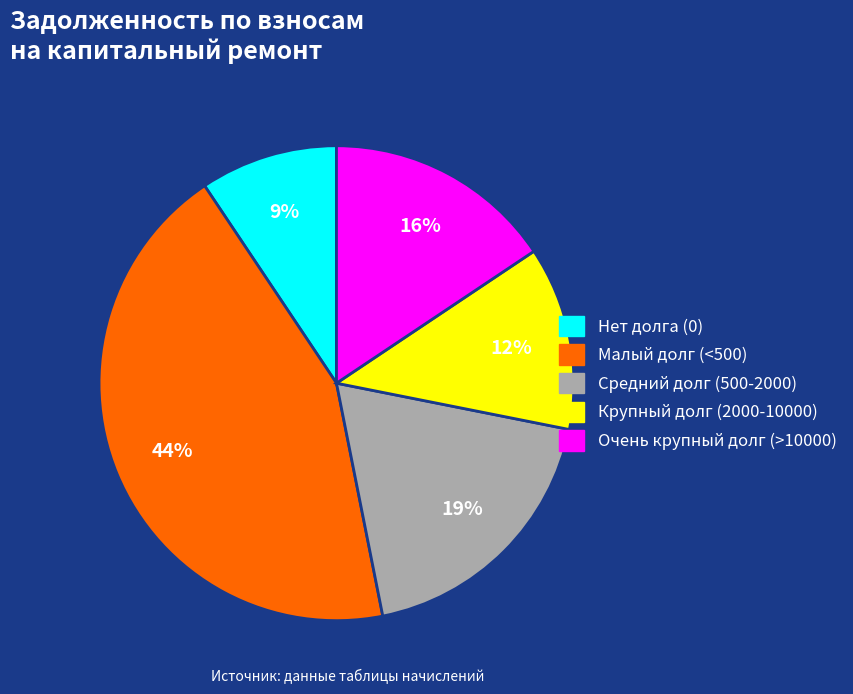

Which category has the smallest portion of the pie?

Нет долга (0)